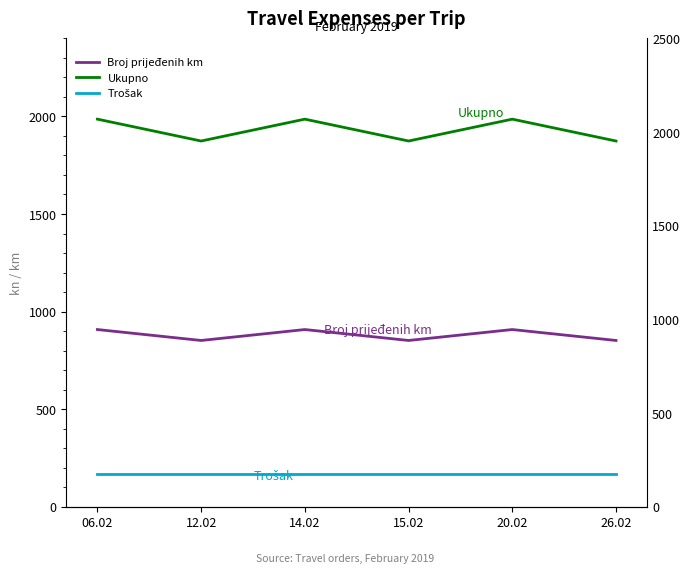

Count the number of data series in this chart.

3